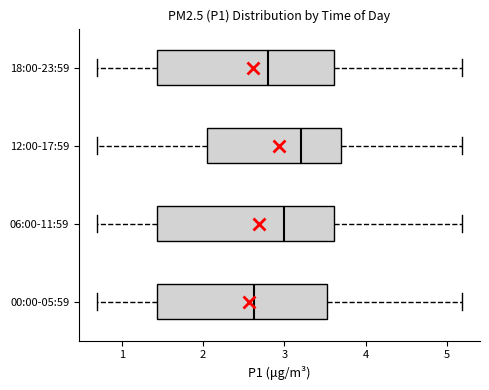

Which box has the furthest to the left median line?

00:00-05:59